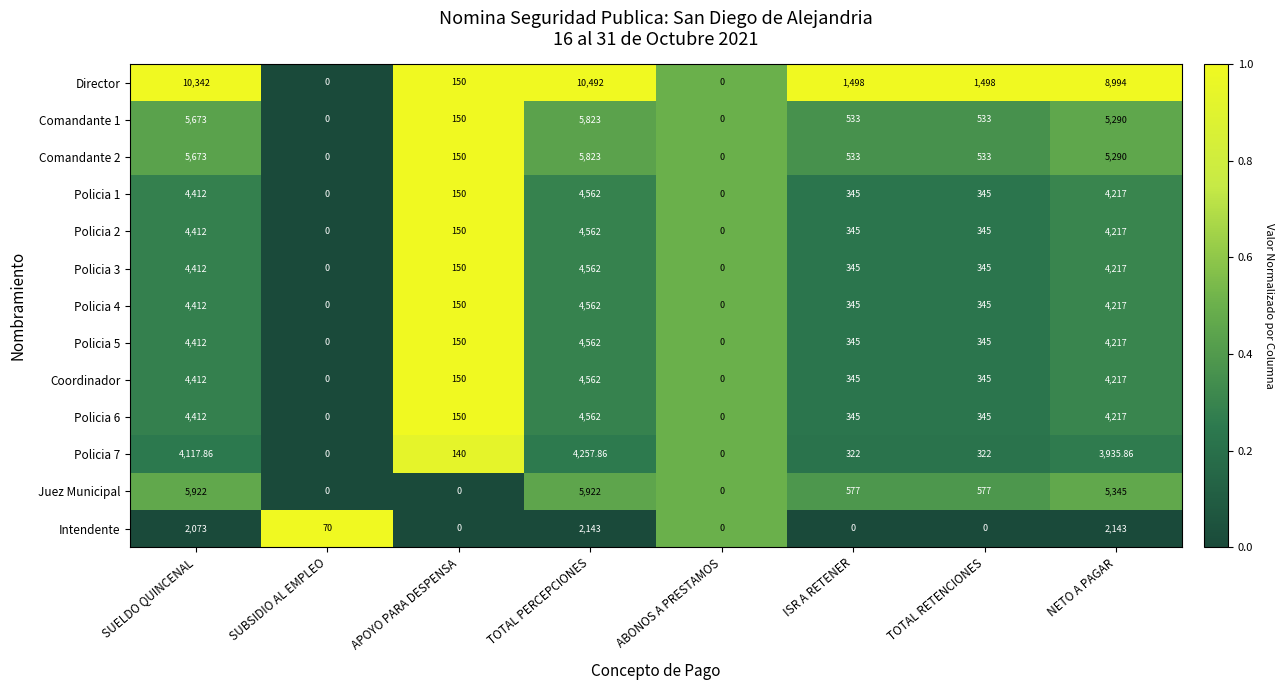

Which category has the highest value in the Policia 1 series?

TOTAL PERCEPCIONES